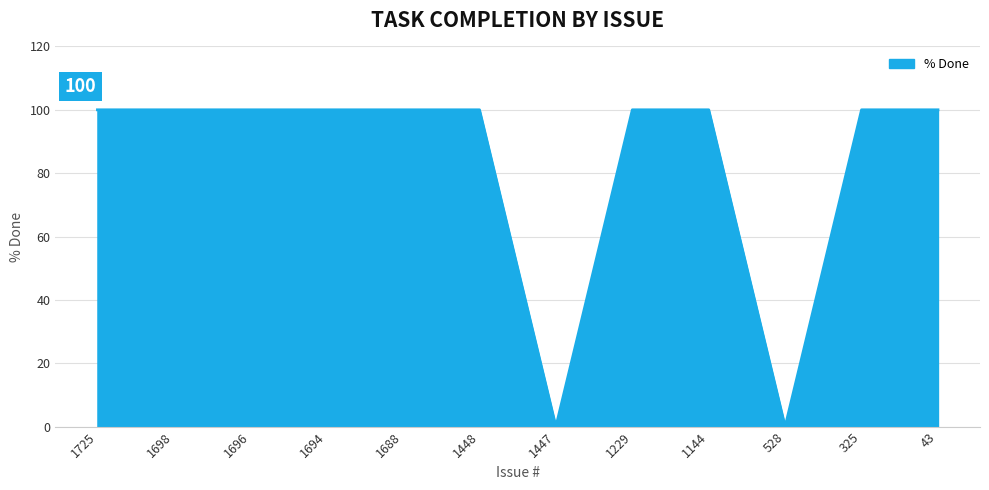

What is the change in value from 1694 to 1447?

-100